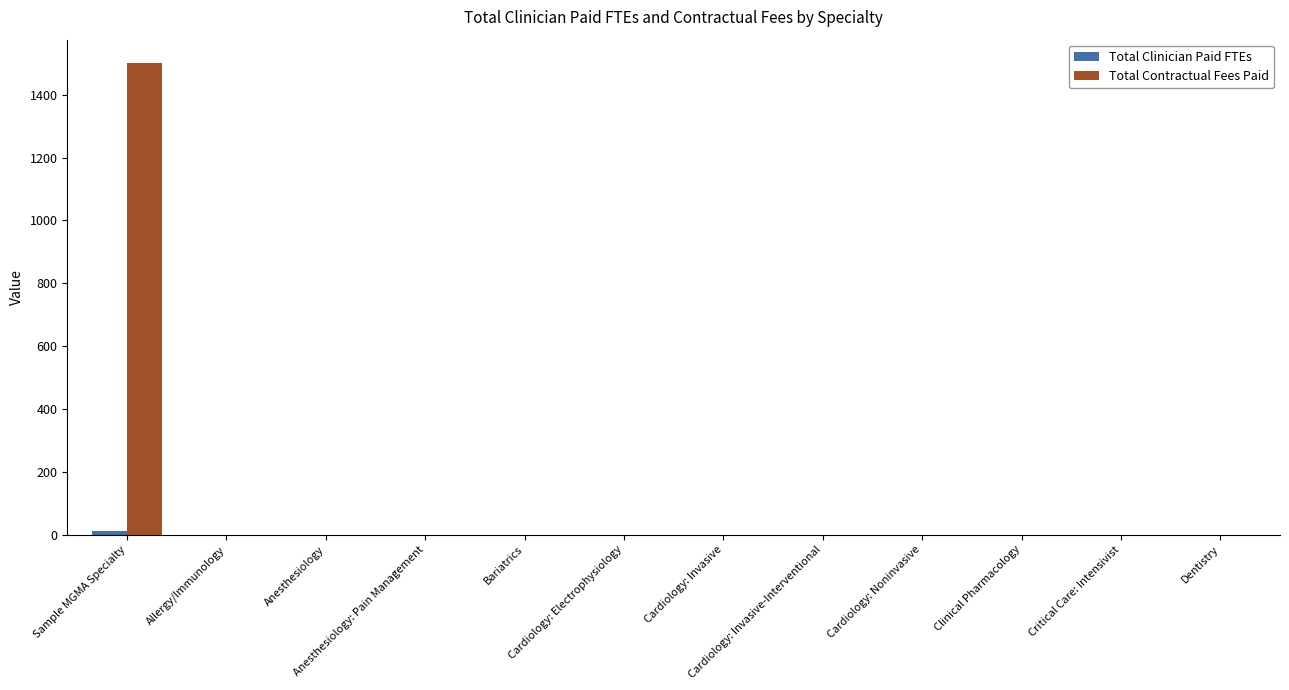

What is the sum of all Total Contractual Fees Paid values?

1500.0